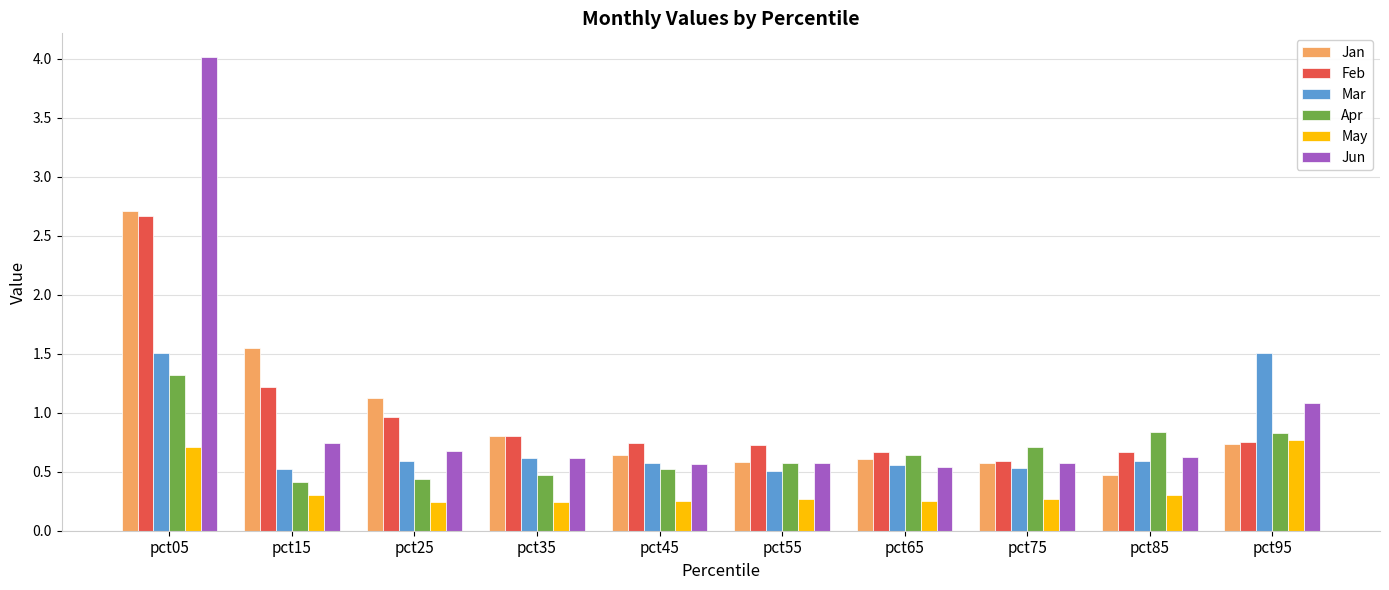

Rank the series by their maximum value, from highest to lowest.

Jun, Jan, Feb, Mar, Apr, May